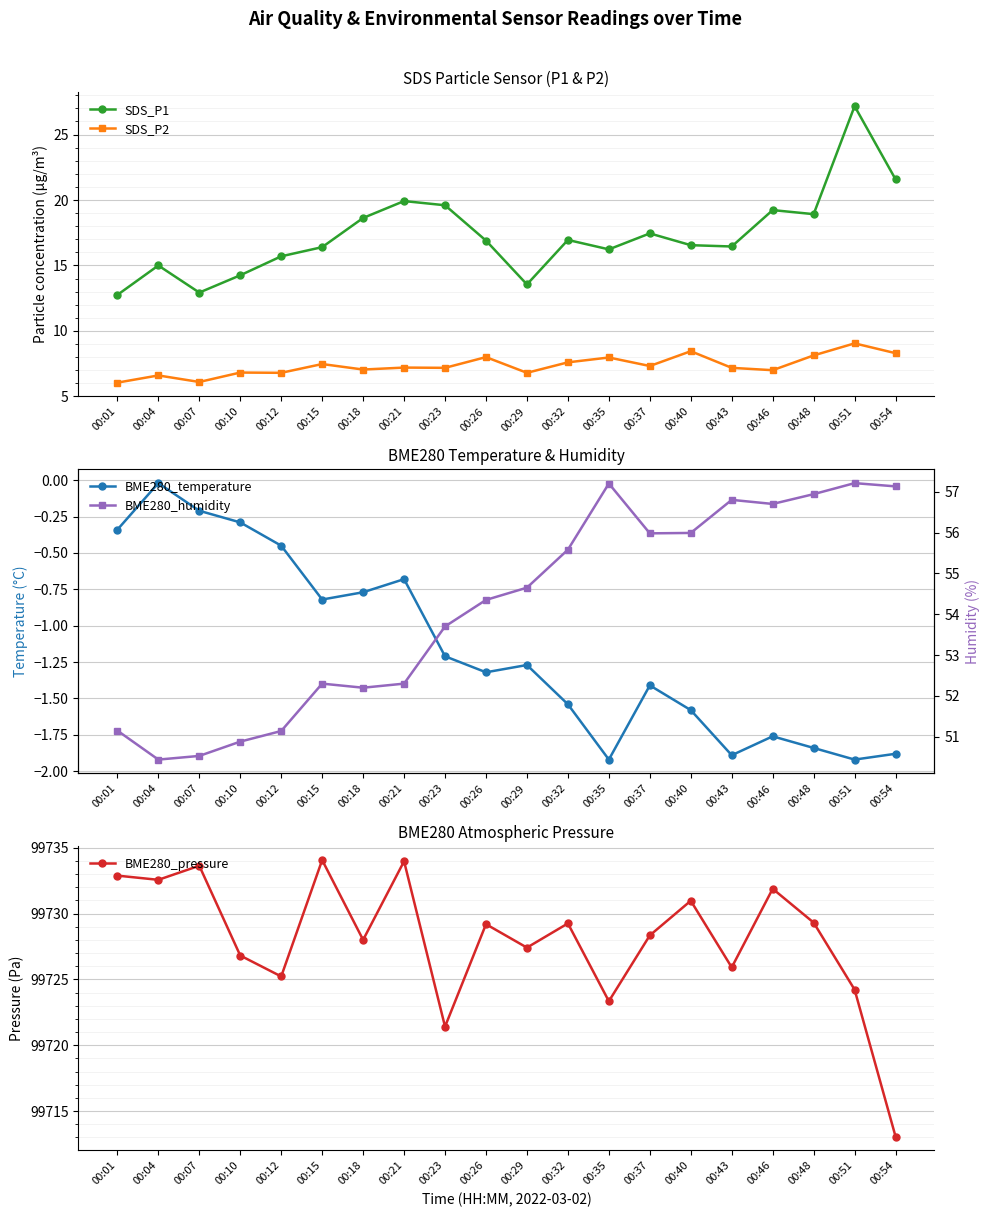

True or false: BME280_temperature and BME280_humidity cross at least once.

False